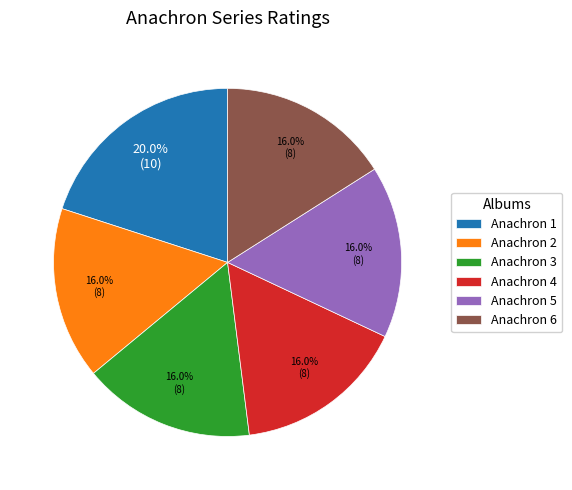

What is the ratio of the value at Anachron 4 to the value at Anachron 1?

0.8